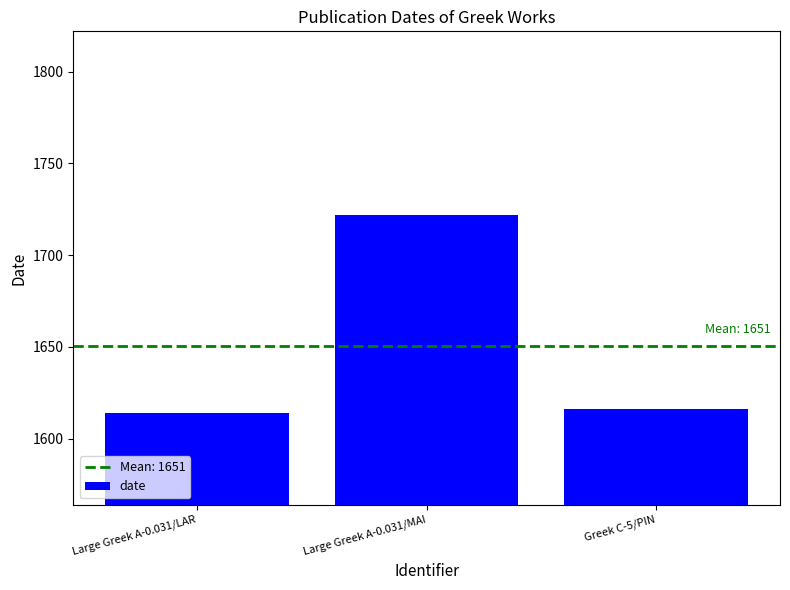

Reading right to left, extract all data points from this chart.

1616	1722	1614